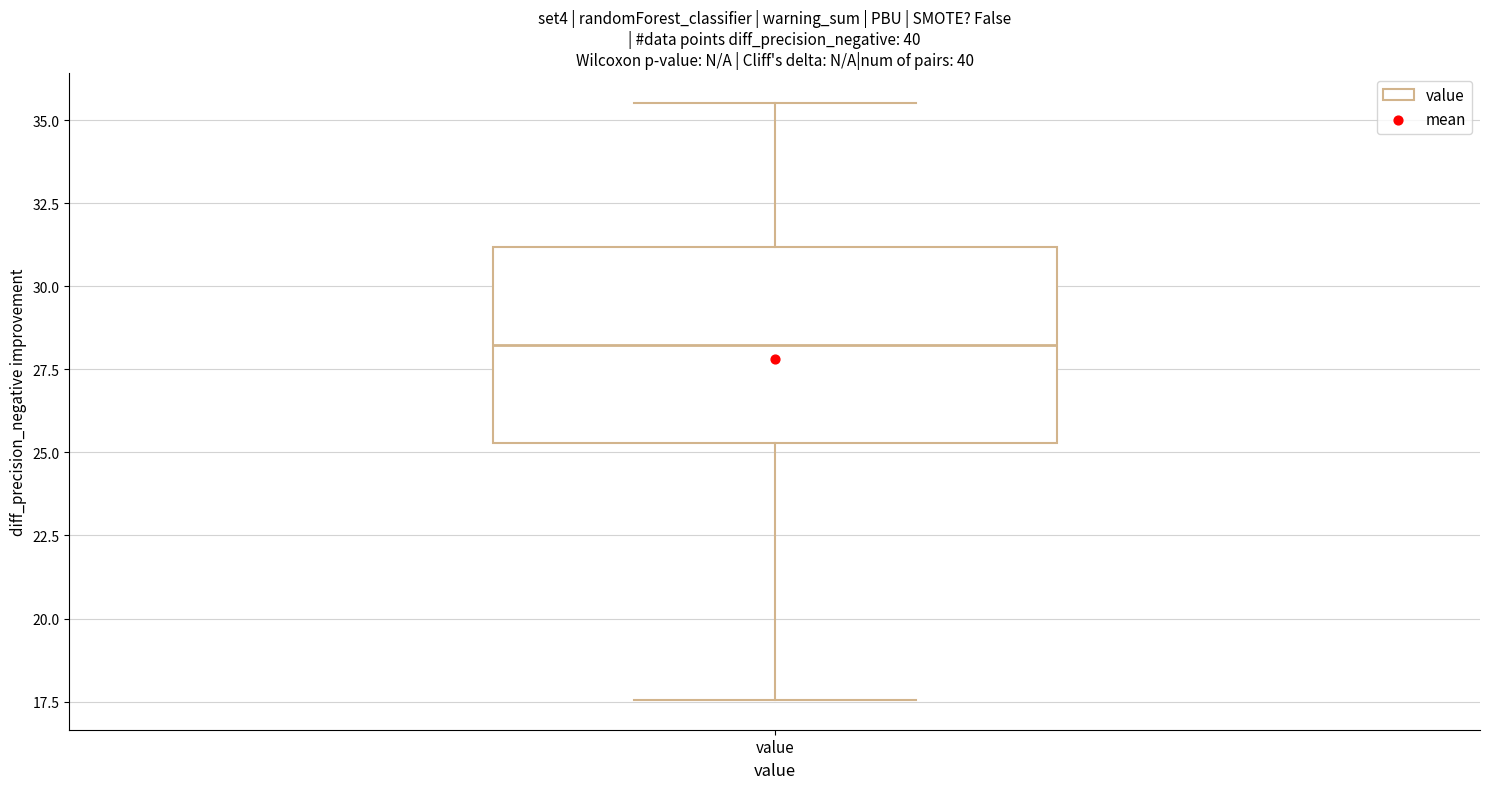

Read this box plot against the y-axis: the position of the median line, the range covered by the box, and the ends of both whiskers. The values are not printed on the chart, so give them approximately, as read against the axis.

median 28.5, box 25.5 to 31.0, whiskers 17.5 to 35.5